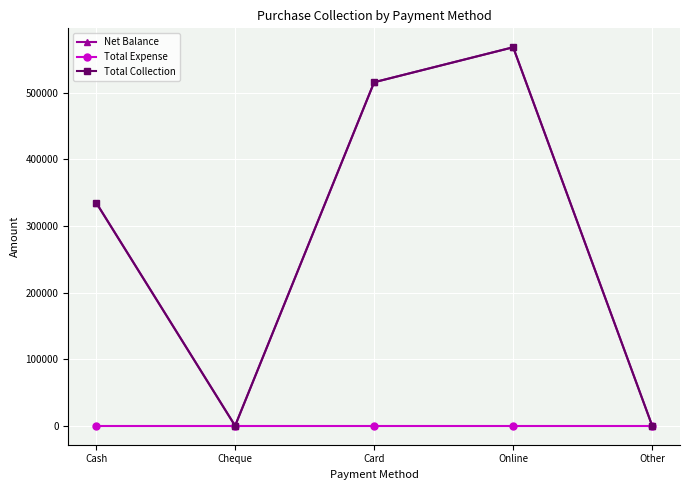

Which series has the widest spread of values?

Net Balance